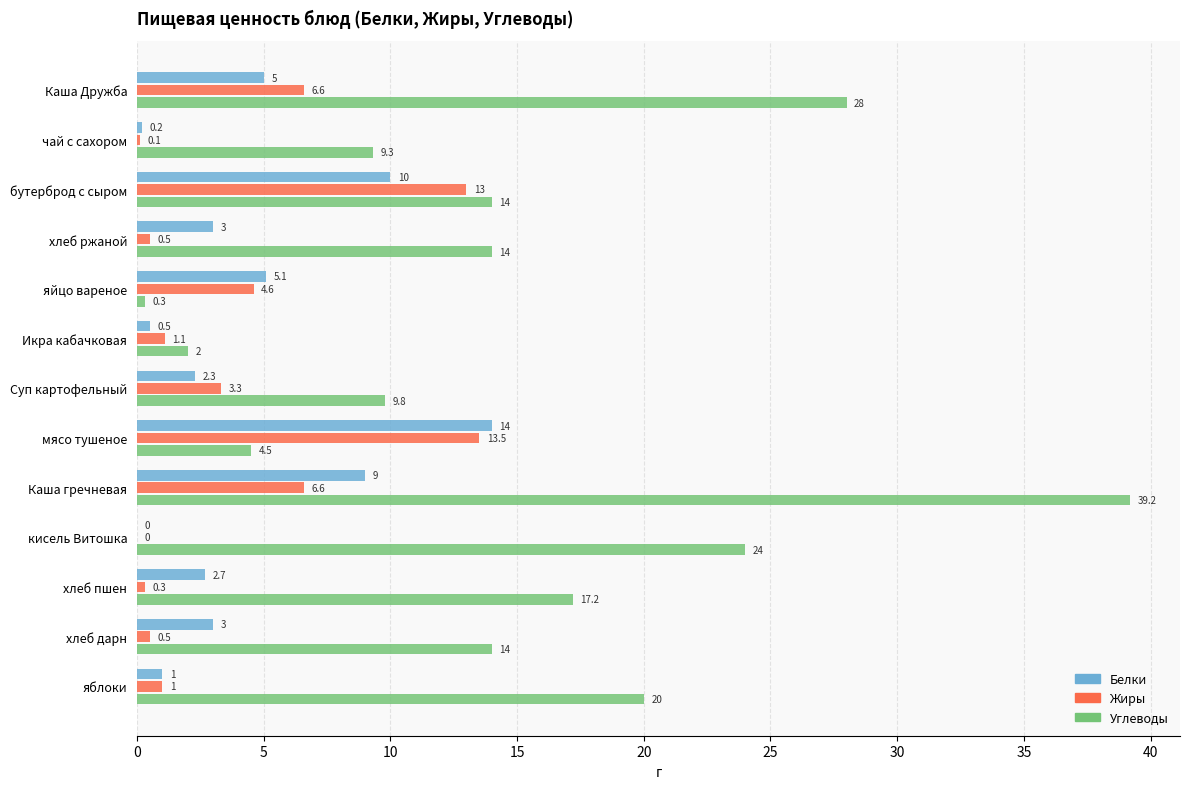

Which series has the largest range (max minus min)?

Углеводы